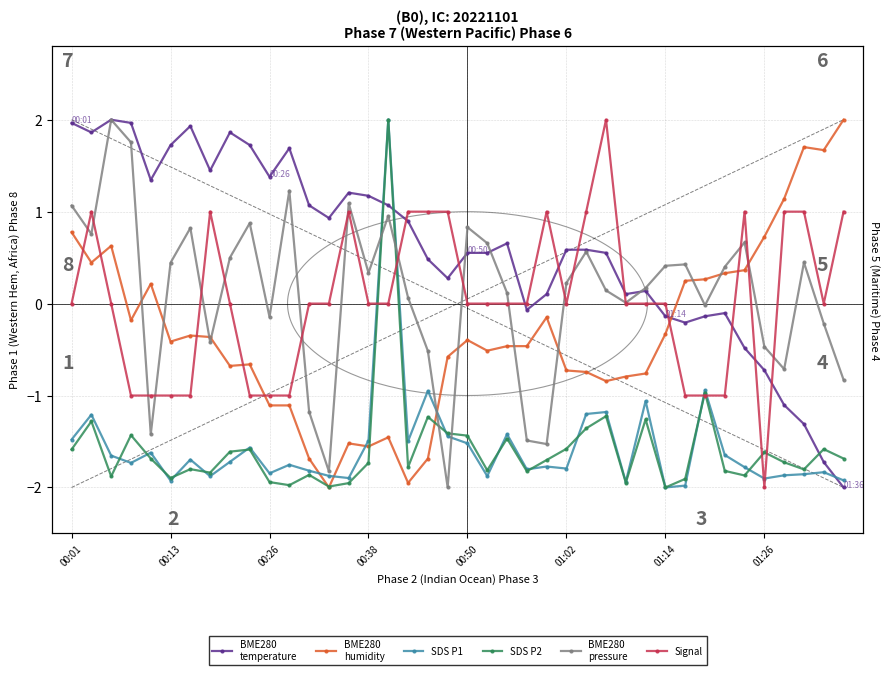

The BME280
humidity series shows -0.7 at 26. True or false?

True